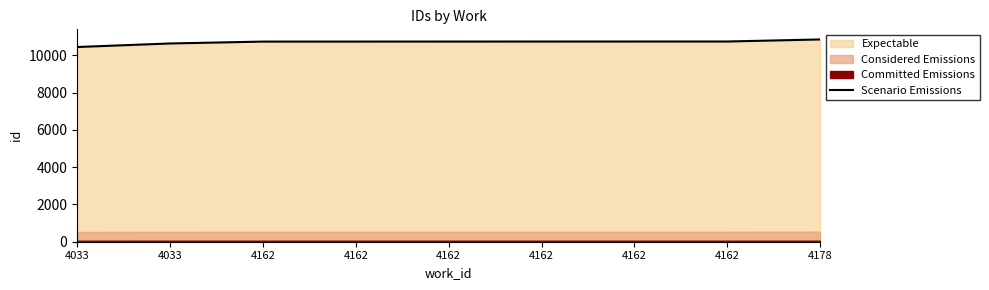

Count the number of categories in the chart.

9